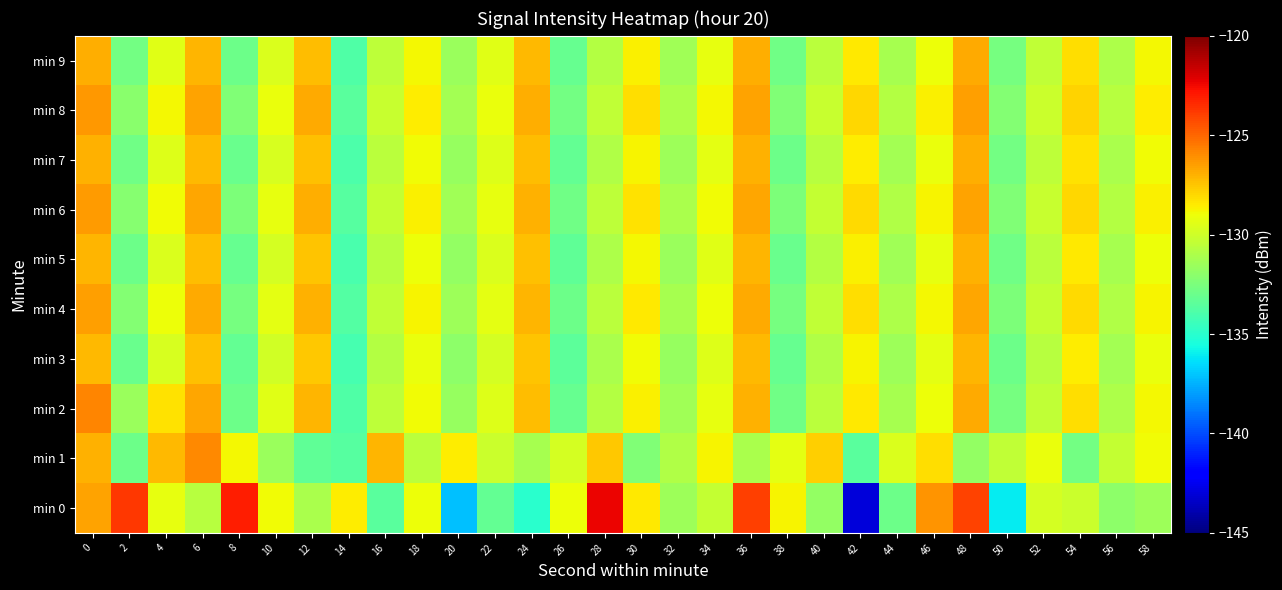

How many categories are shown in the chart?

30